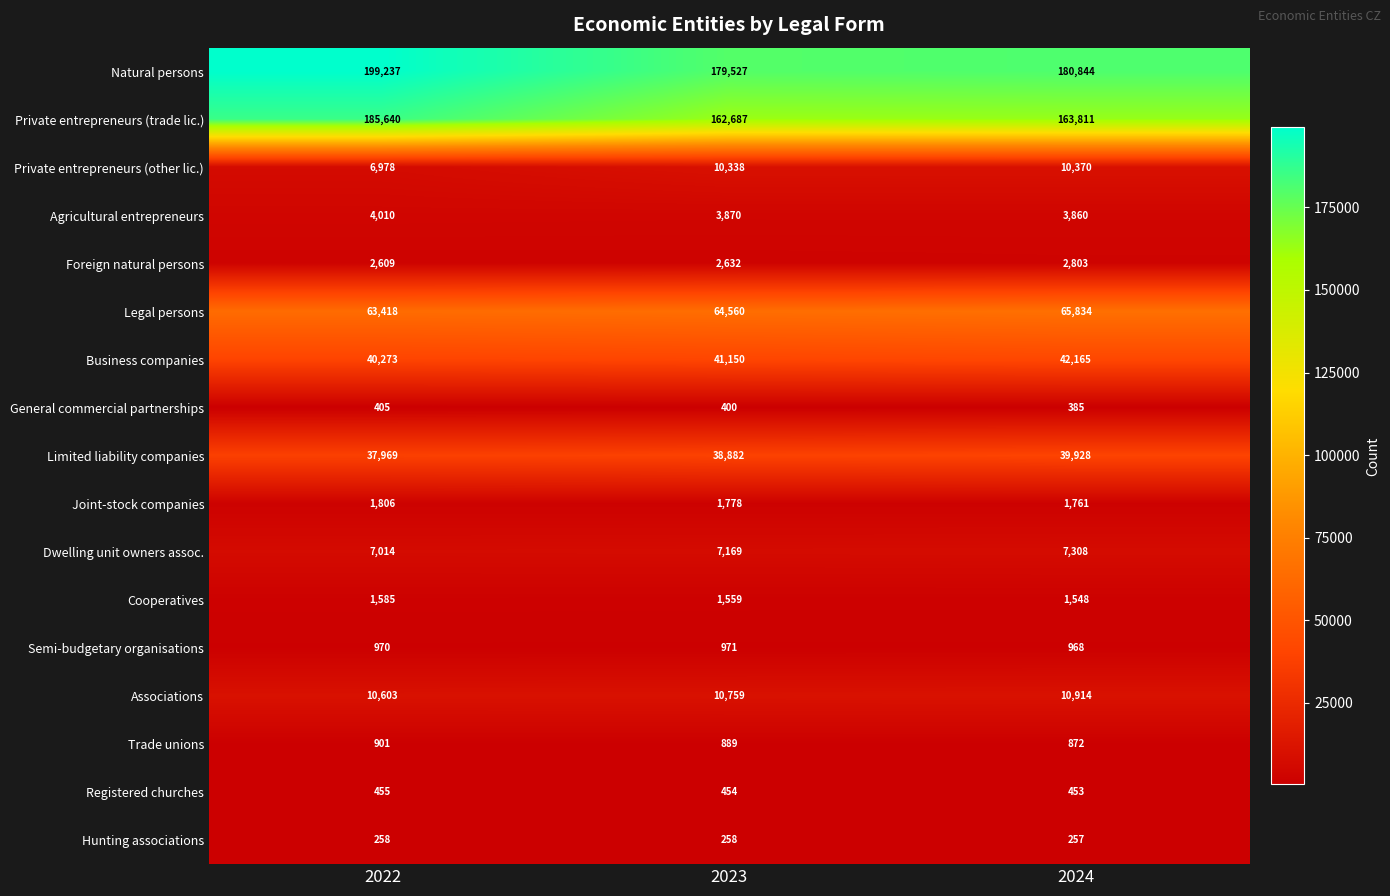

List the labels in order of Limited liability companies value, smallest first.

2022, 2023, 2024